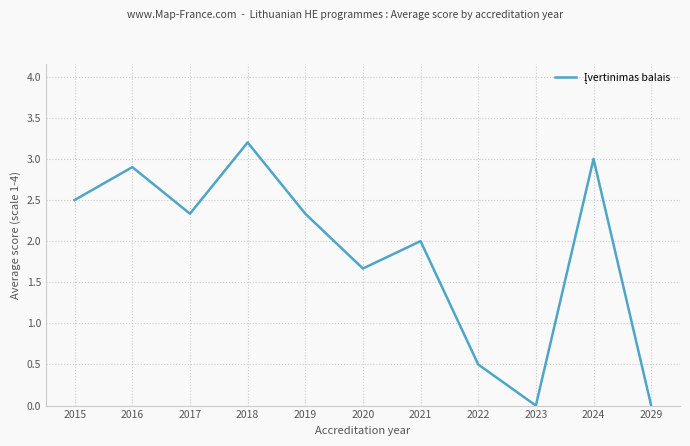

Between 2019 and 2024, which is larger?

2024